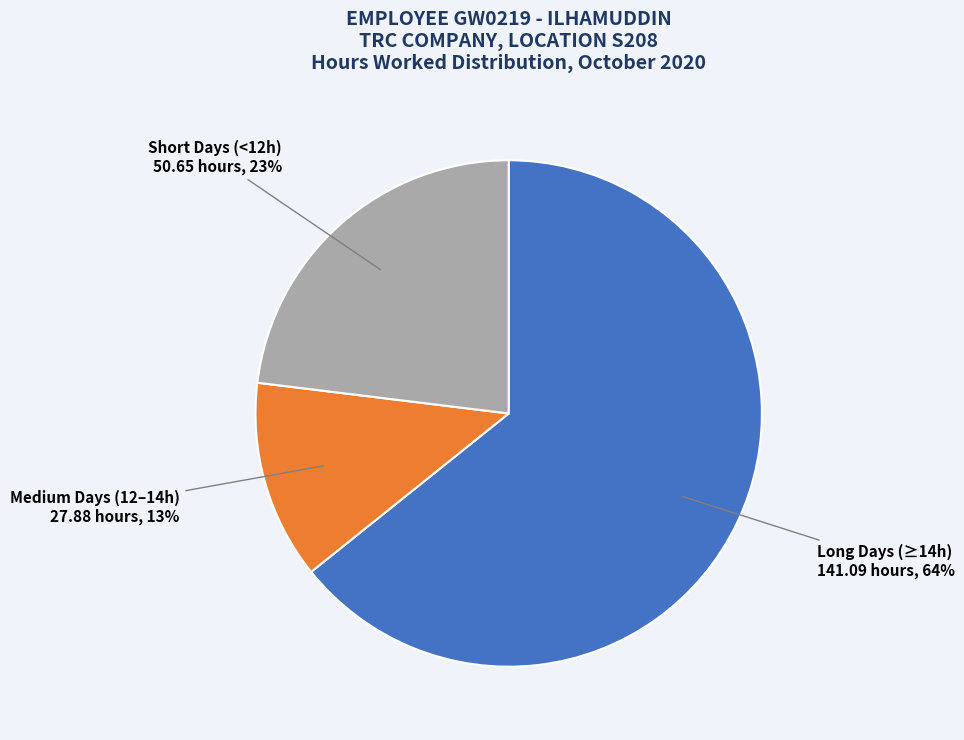

To the nearest percent, what is the average slice percentage?

33%